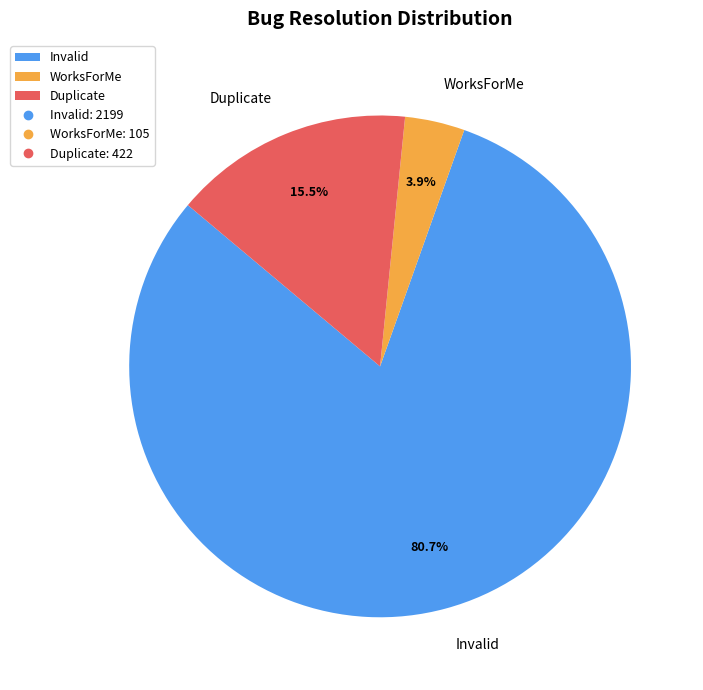

True or false: Invalid accounts for 90% of the total.

False